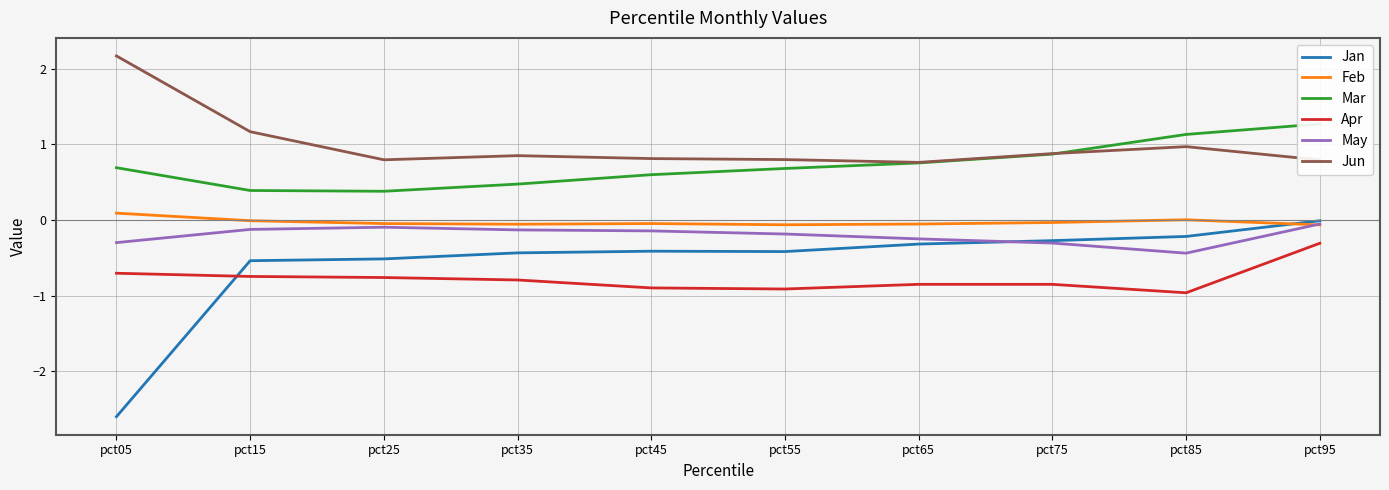

Reading right to left, transcribe all the data shown in this chart.

Jan: -0.0	-0.2	-0.3	-0.3	-0.4	-0.4	-0.4	-0.5	-0.5	-2.6
Feb: -0.1	0.0	-0.0	-0.1	-0.1	-0.0	-0.1	-0.0	-0.0	0.1
Mar: 1.3	1.1	0.9	0.8	0.7	0.6	0.5	0.4	0.4	0.7
Apr: -0.3	-1.0	-0.9	-0.9	-0.9	-0.9	-0.8	-0.8	-0.7	-0.7
May: -0.1	-0.4	-0.3	-0.3	-0.2	-0.1	-0.1	-0.1	-0.1	-0.3
Jun: 0.8	1.0	0.9	0.8	0.8	0.8	0.8	0.8	1.2	2.2